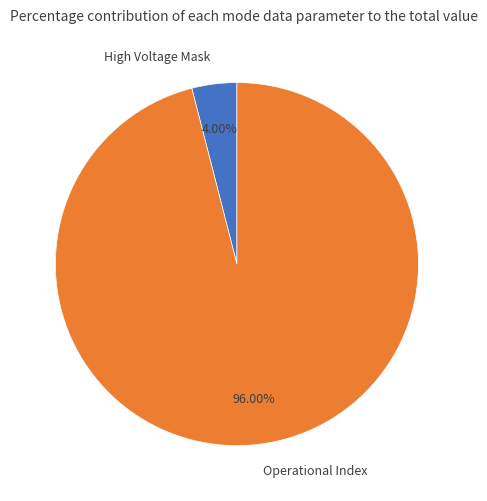

How many segments does this pie chart have?

2